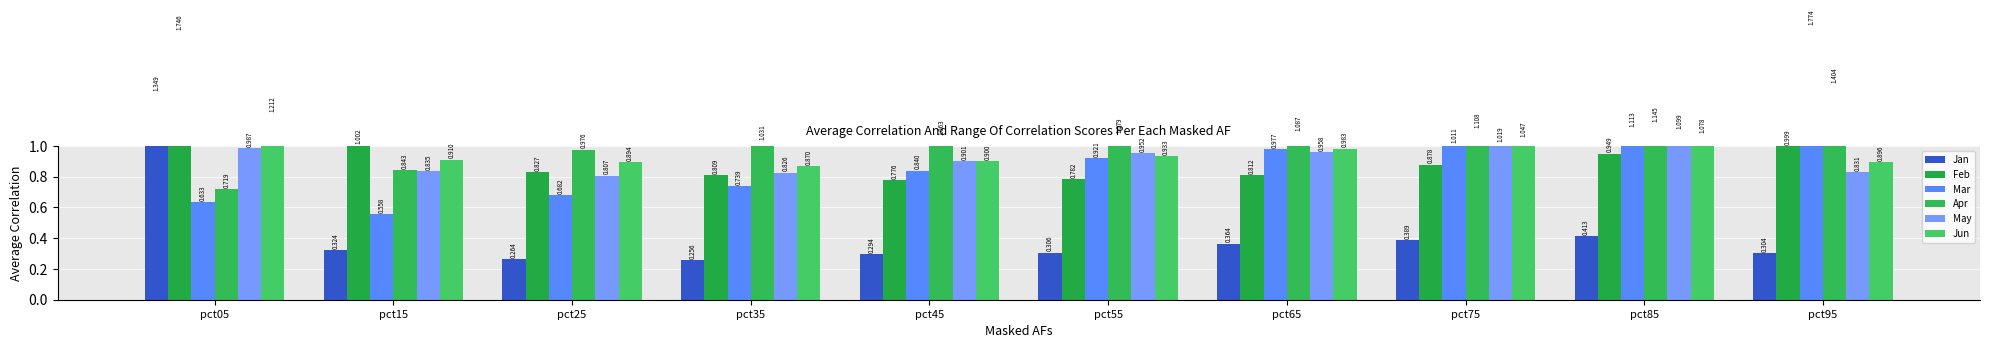

Reading left to right, transcribe all the data shown in this chart.

Jan: pct05=1.3	pct15=0.3	pct25=0.3	pct35=0.3	pct45=0.3	pct55=0.3	pct65=0.4	pct75=0.4	pct85=0.4	pct95=0.3
Feb: pct05=1.7	pct15=1.0	pct25=0.8	pct35=0.8	pct45=0.8	pct55=0.8	pct65=0.8	pct75=0.9	pct85=0.9	pct95=1.0
Mar: pct05=0.6	pct15=0.6	pct25=0.7	pct35=0.7	pct45=0.8	pct55=0.9	pct65=1.0	pct75=1.0	pct85=1.1	pct95=1.8
Apr: pct05=0.7	pct15=0.8	pct25=1.0	pct35=1.0	pct45=1.1	pct55=1.1	pct65=1.1	pct75=1.1	pct85=1.1	pct95=1.4
May: pct05=1.0	pct15=0.8	pct25=0.8	pct35=0.8	pct45=0.9	pct55=1.0	pct65=1.0	pct75=1.0	pct85=1.1	pct95=0.8
Jun: pct05=1.2	pct15=0.9	pct25=0.9	pct35=0.9	pct45=0.9	pct55=0.9	pct65=1.0	pct75=1.0	pct85=1.1	pct95=0.9